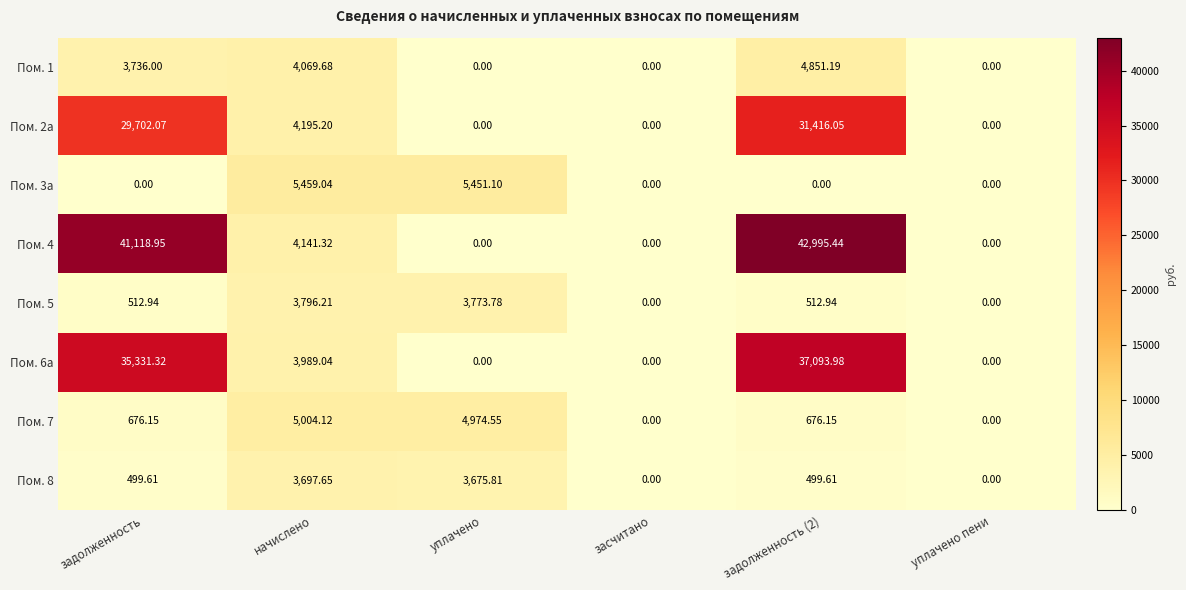

Which category has the highest value in the Пом. 5 series?

начислено